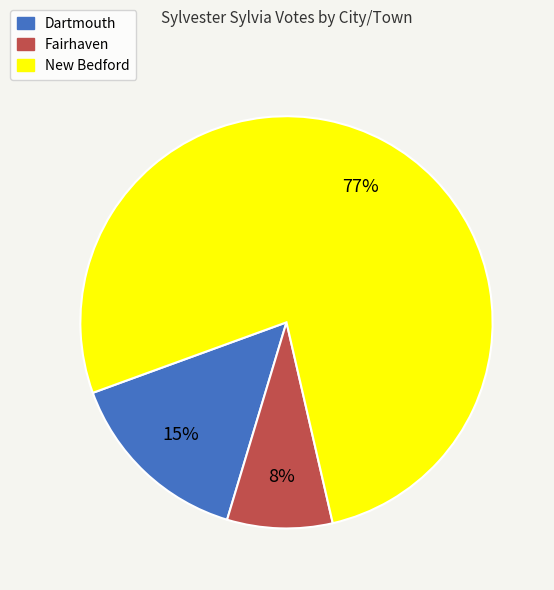

To the nearest percent, what is the combined percentage of New Bedford and Fairhaven?

85%